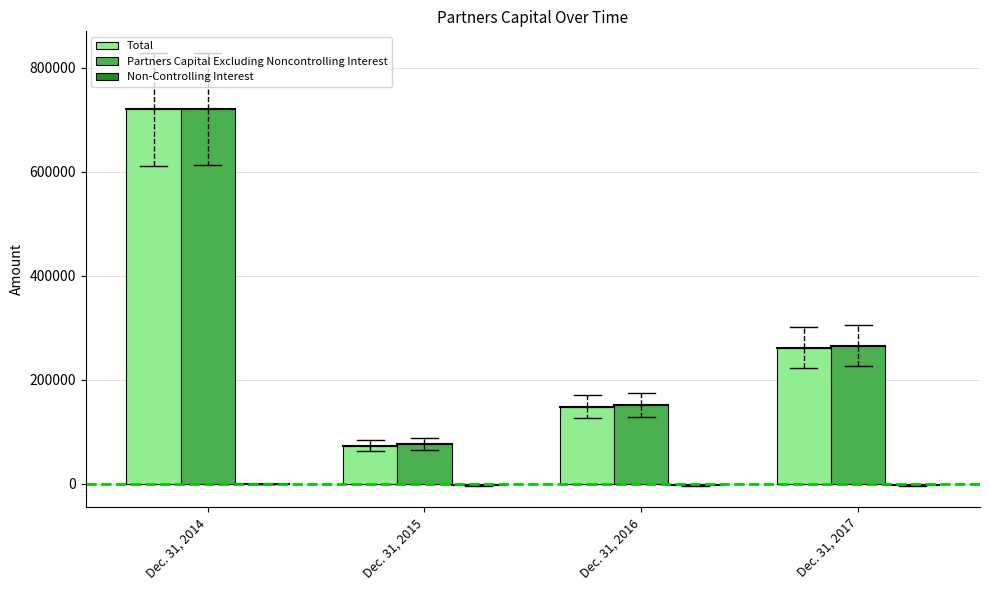

At which label does Partners Capital Excluding Noncontrolling Interest reach its peak?

Dec. 31, 2014